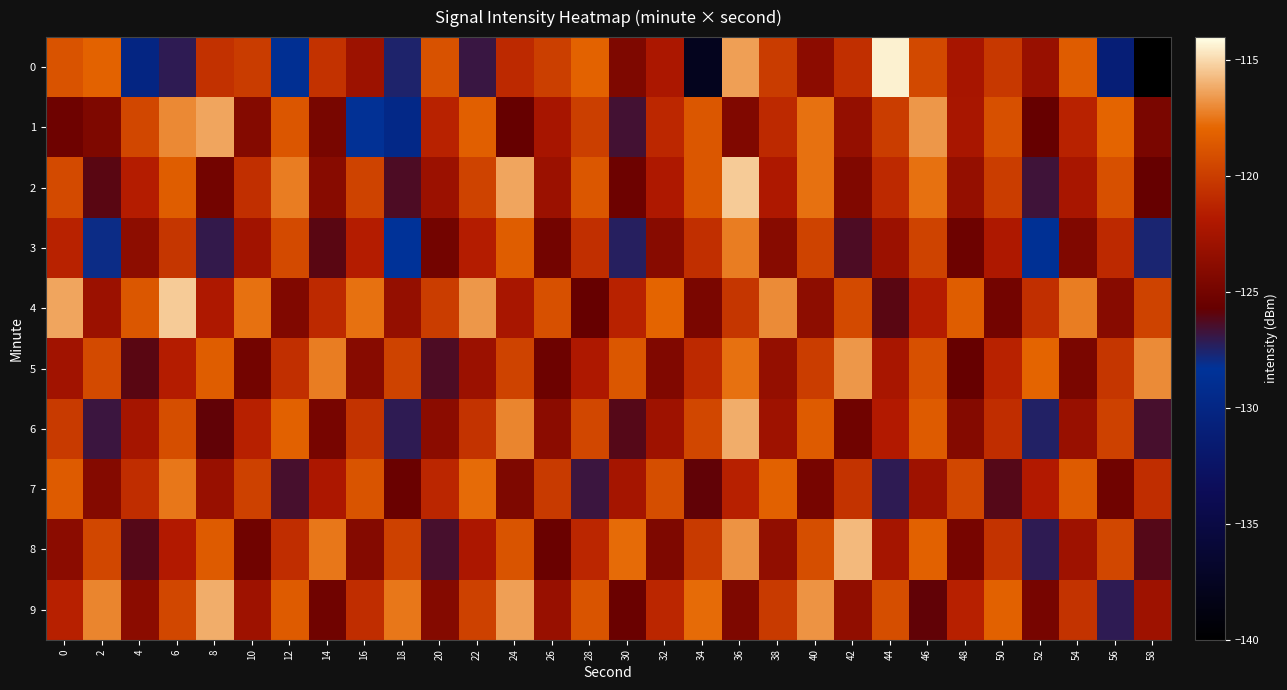

Rank the series by their maximum value, from lowest to highest.

7, 3, 5, 1, 6, 9, 8, 2, 4, 0